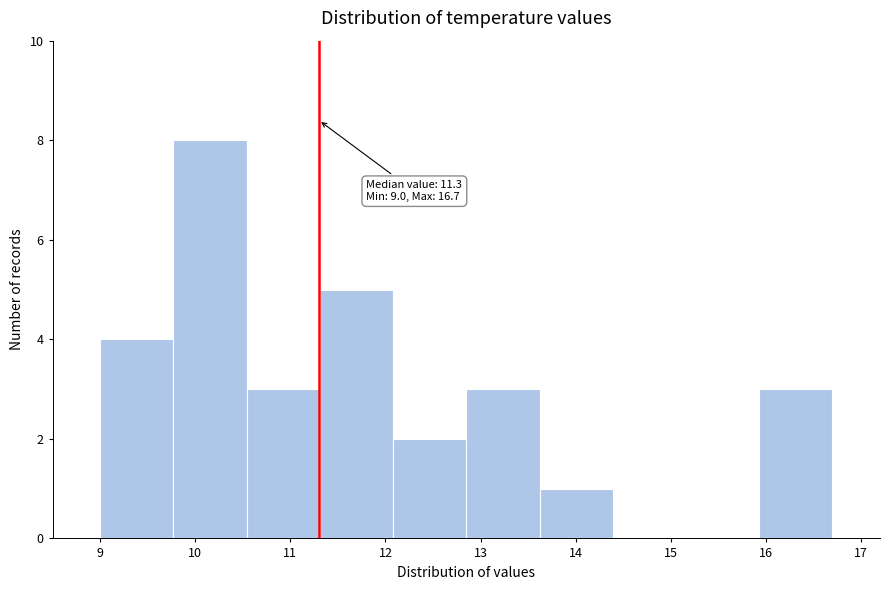

Over which range of the x-axis is the bar tallest?

9.77 to 10.54